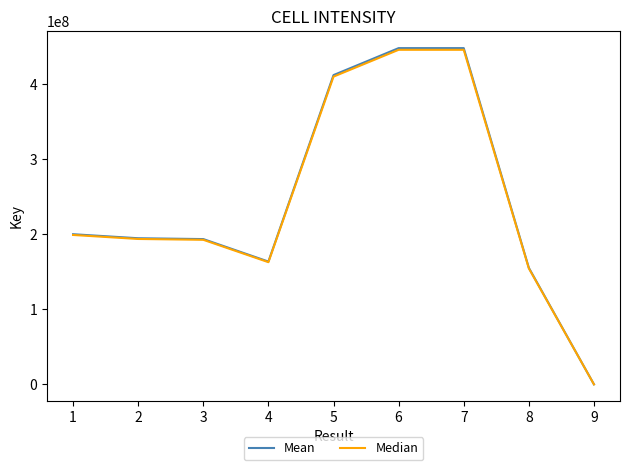

True or false: Median has a value of 228773228 at 7.

False